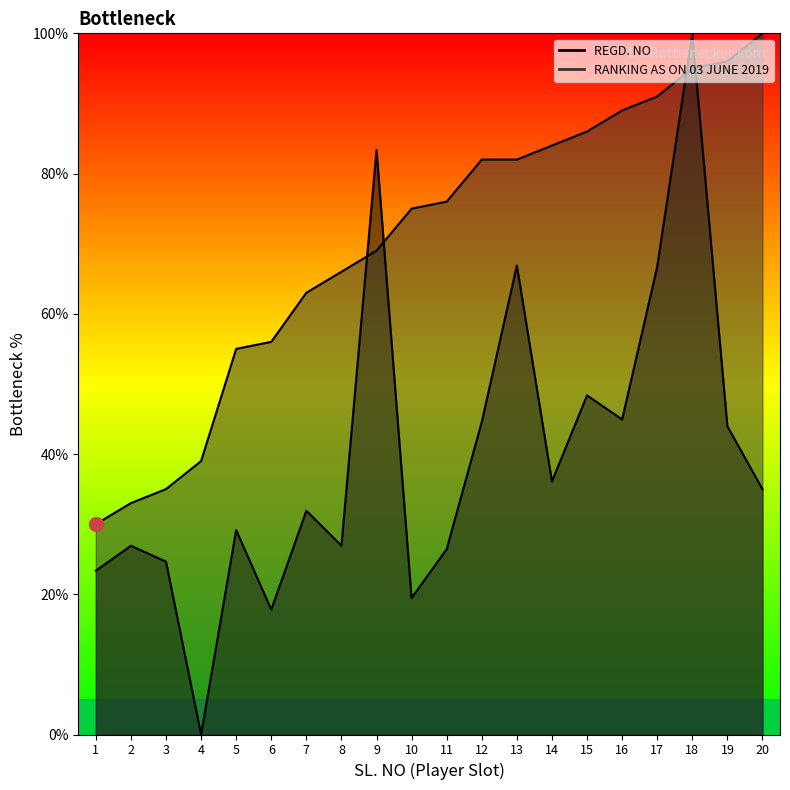

What is the maximum value shown in the chart?

100.0